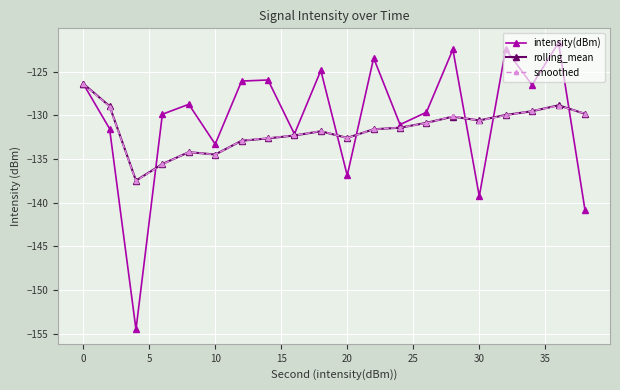

What is the minimum value for rolling_mean?

-137.5